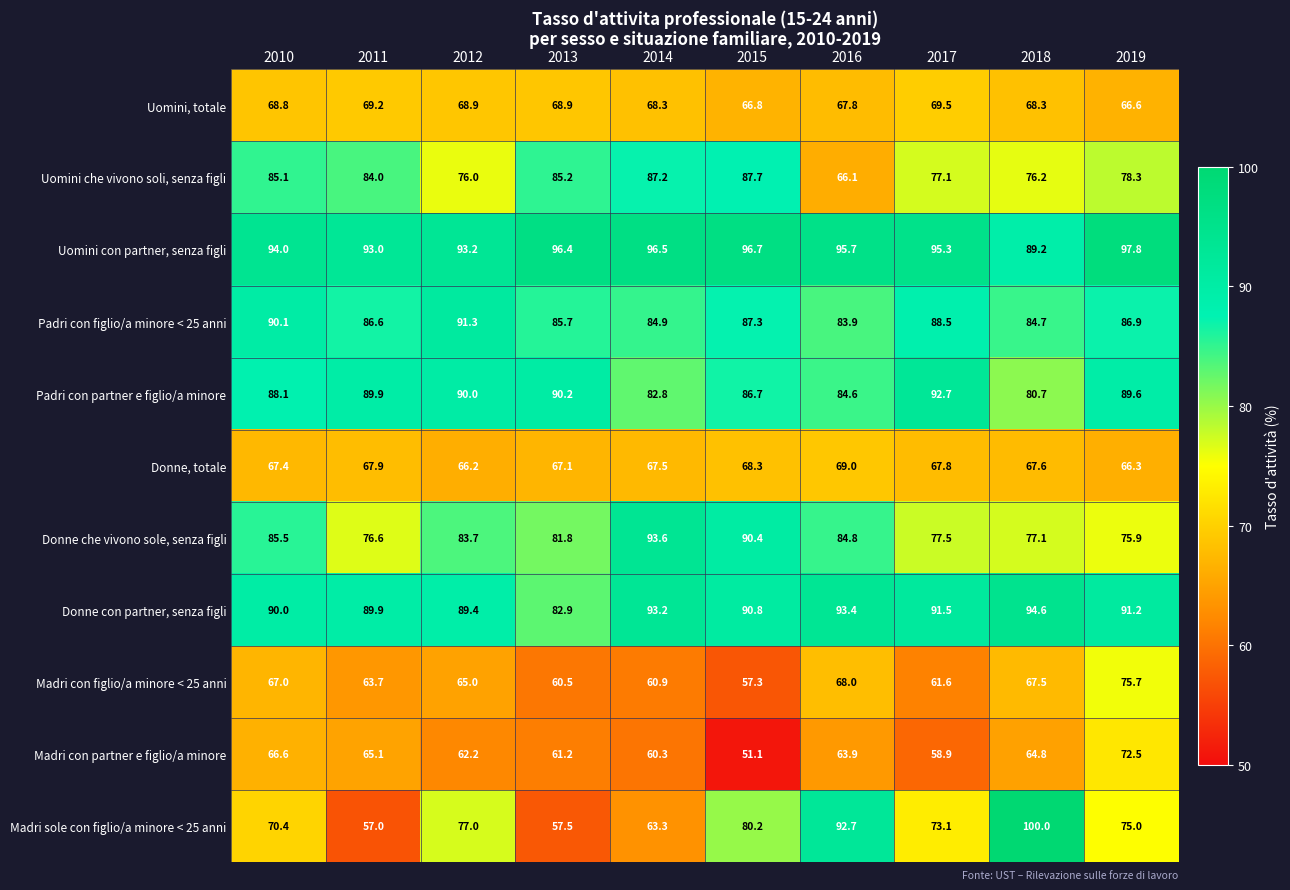

Between 2010 and 2016, which series saw the biggest shift?

Madri sole con figlio/a minore < 25 anni